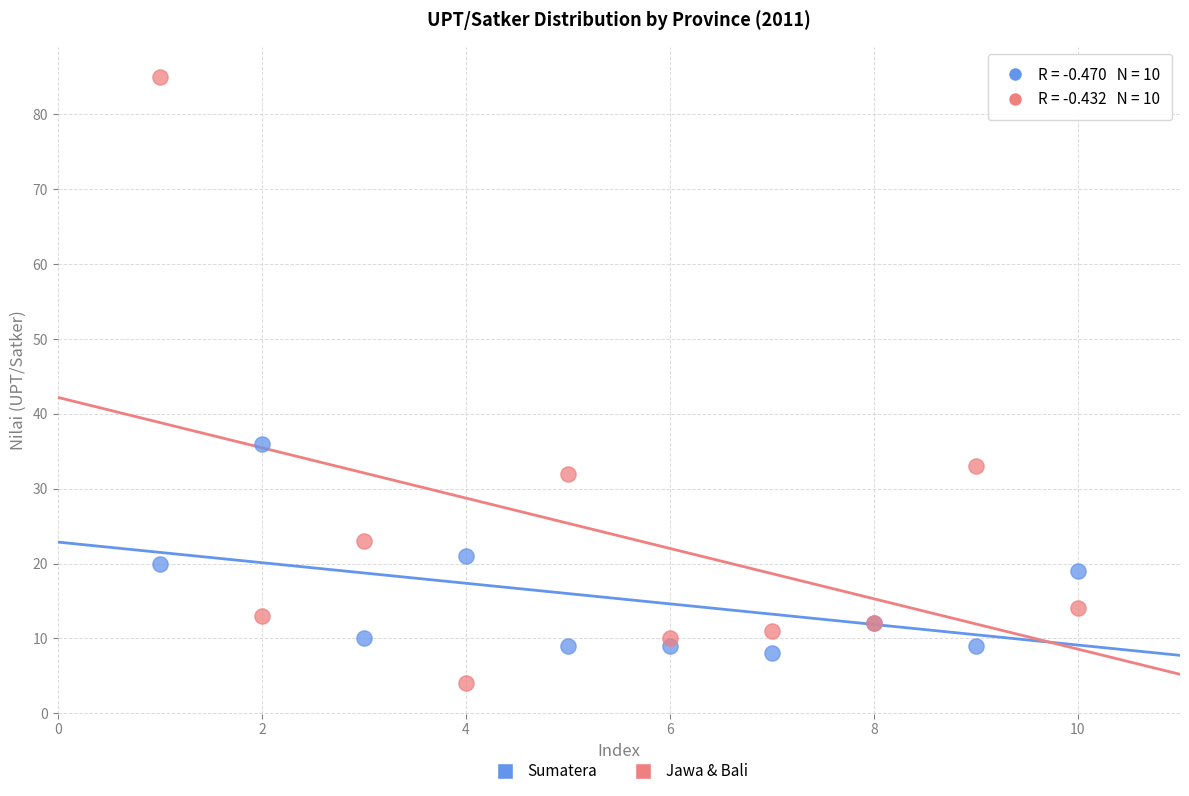

In the Jawa & Bali series, what Y value is closest to 44?

33